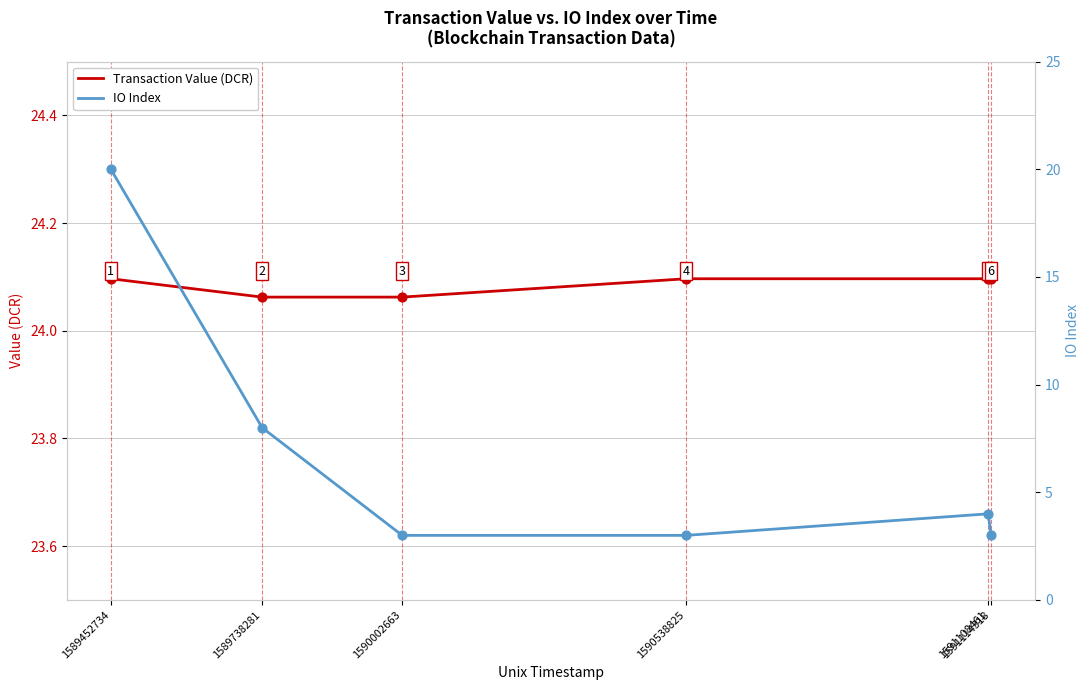

At which category is the sum across all series the highest?

1589452734